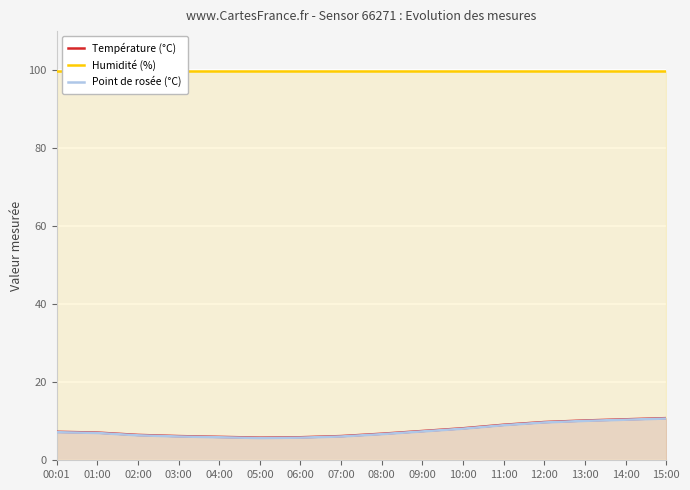

The Température (°C) series shows 14.0 at 13:00. True or false?

False